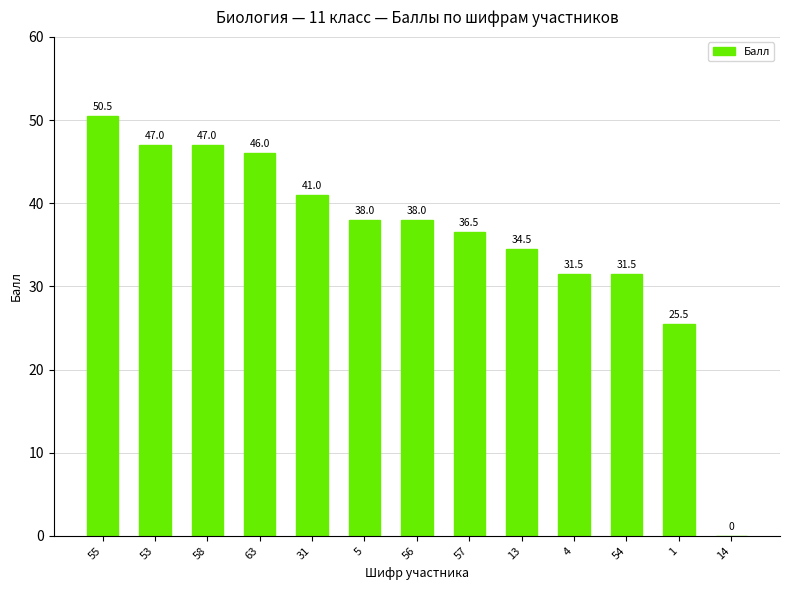

Reading left to right, list all the values displayed in this chart.

50.5	47.0	47.0	46.0	41.0	38.0	38.0	36.5	34.5	31.5	31.5	25.5	0.0